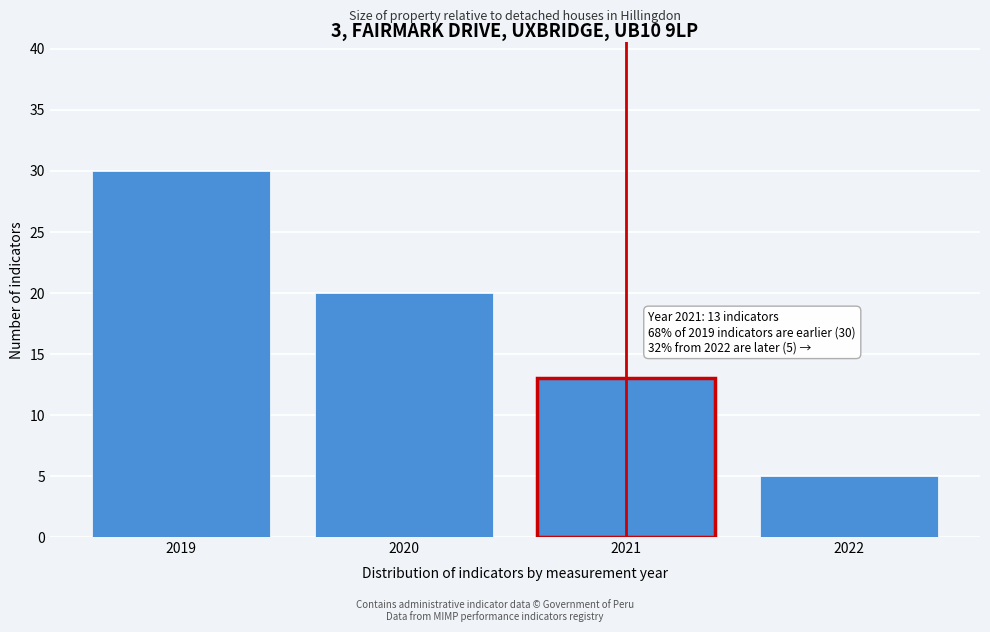

Reading left to right, transcribe all the data shown in this chart.

30	20	13	5